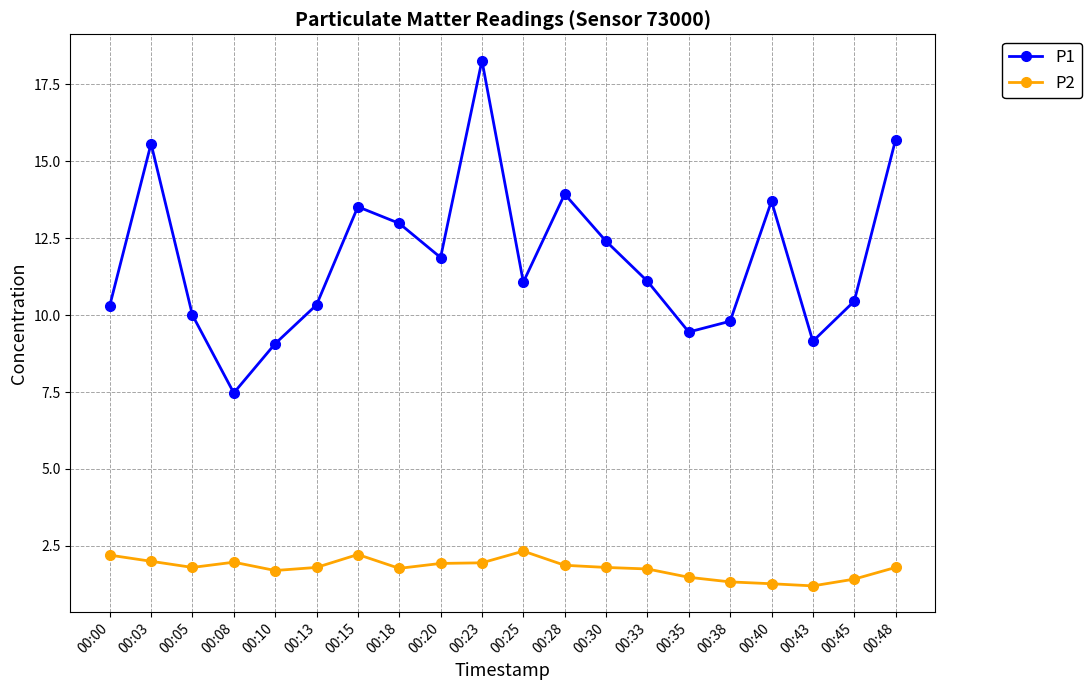

What is the minimum value for P1?

7.5